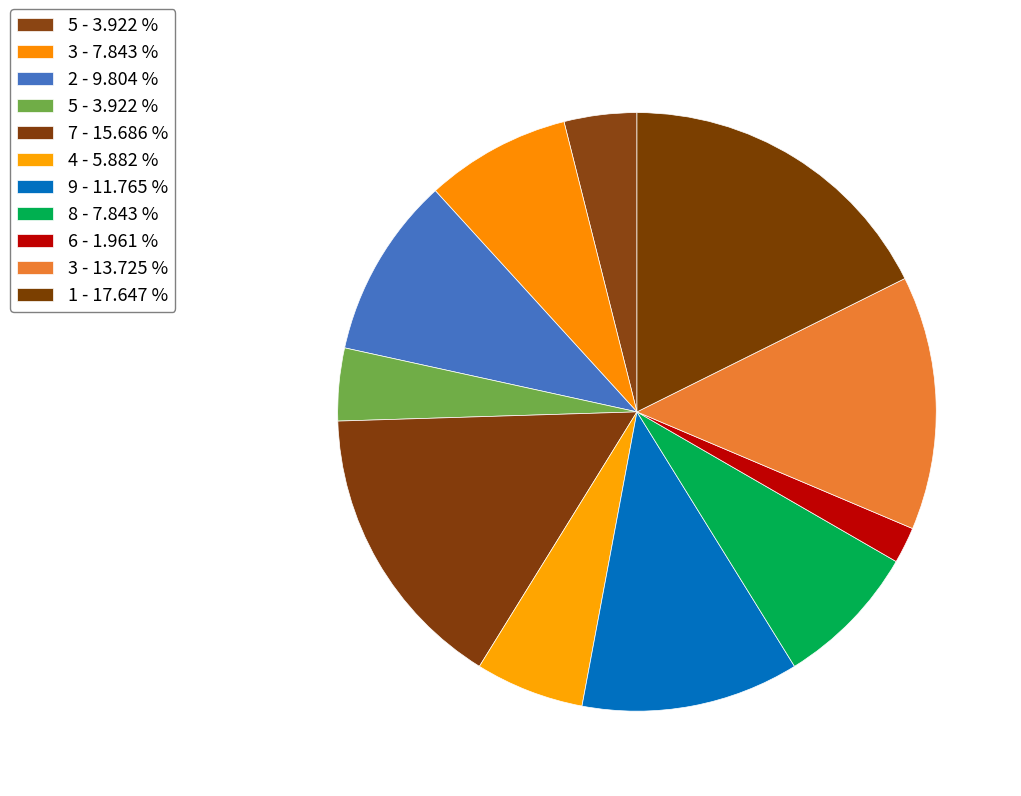

How many segments does this pie chart have?

11